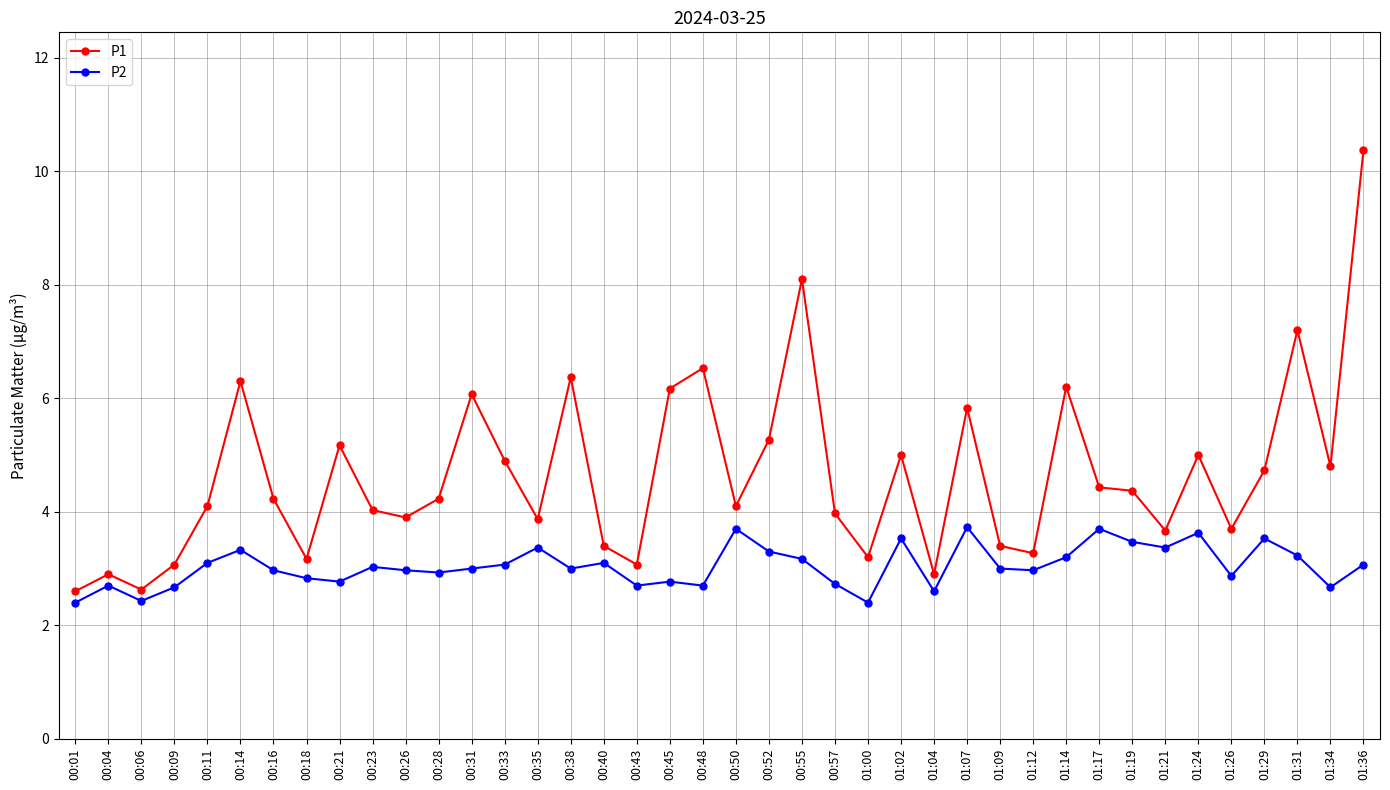

What is the spread (max minus min) of values at 01:31?

4.0